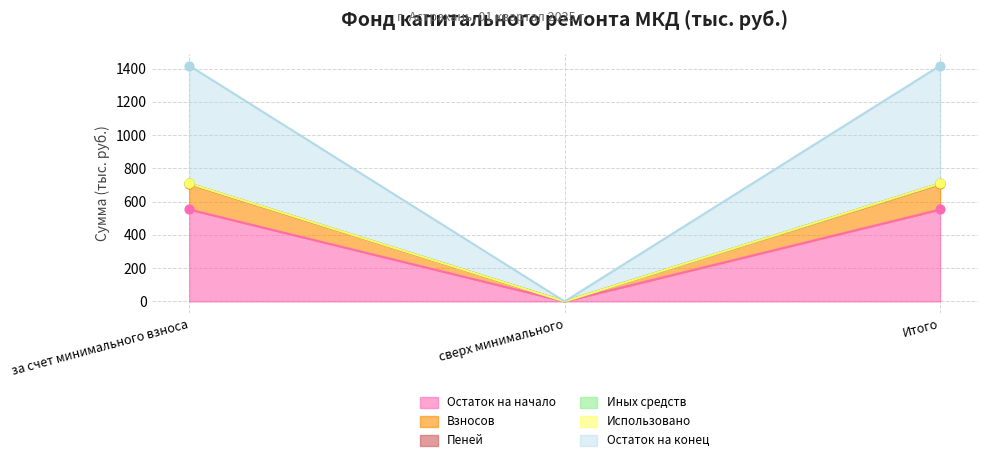

Which series has the widest spread of Y values?

Остаток на начало